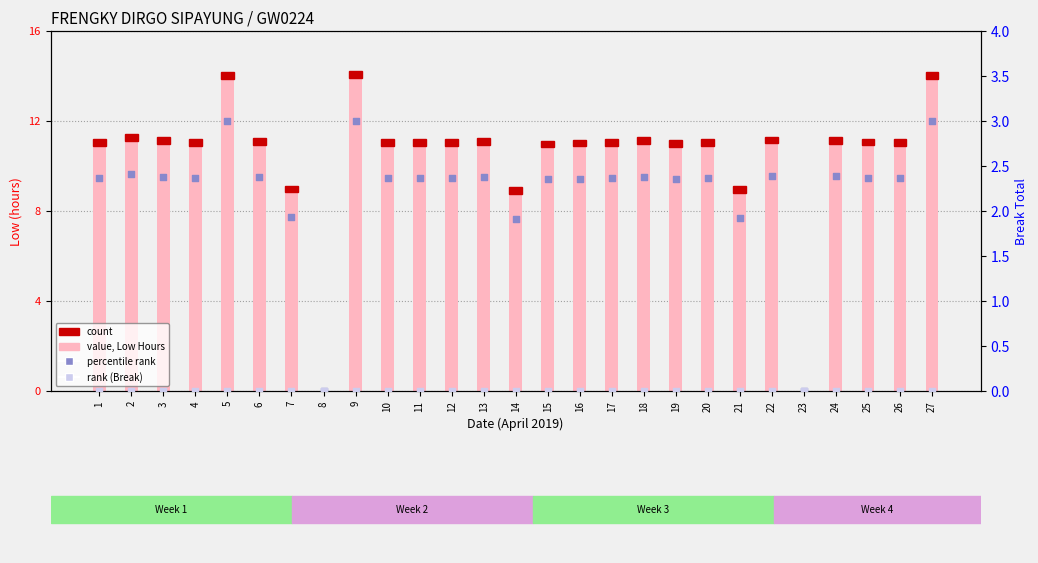

Which series has the largest total across all categories?

value (Low hours)